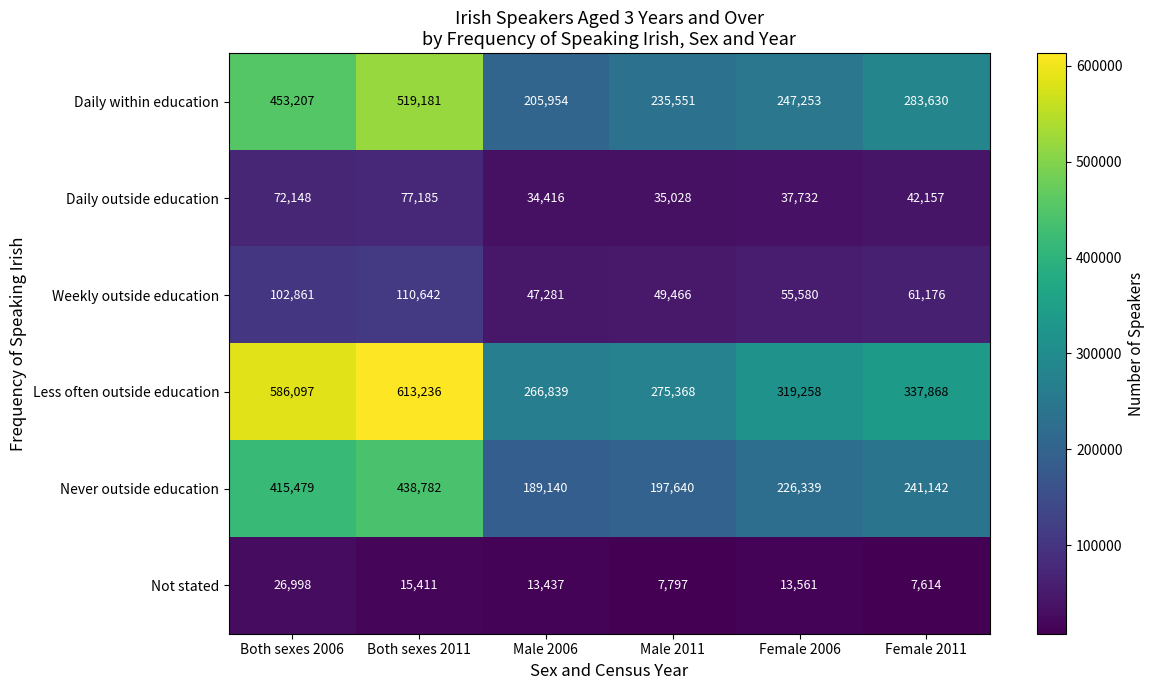

What is the average value of the Not stated series?

14136